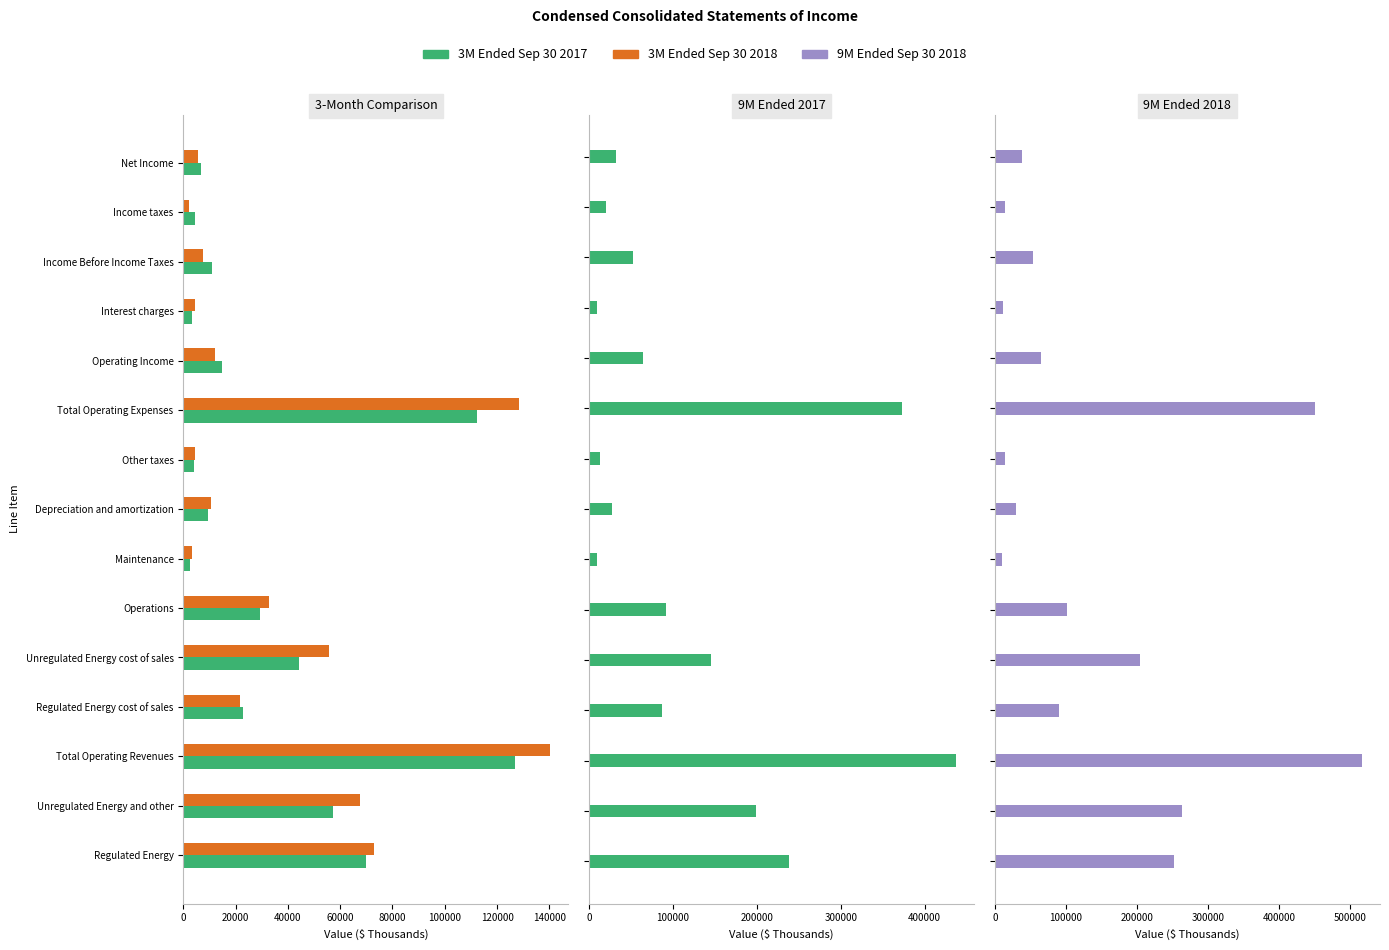

The value of 3M Ended Sep 30 2017 at Depreciation and amortization is 3571. True or false?

False